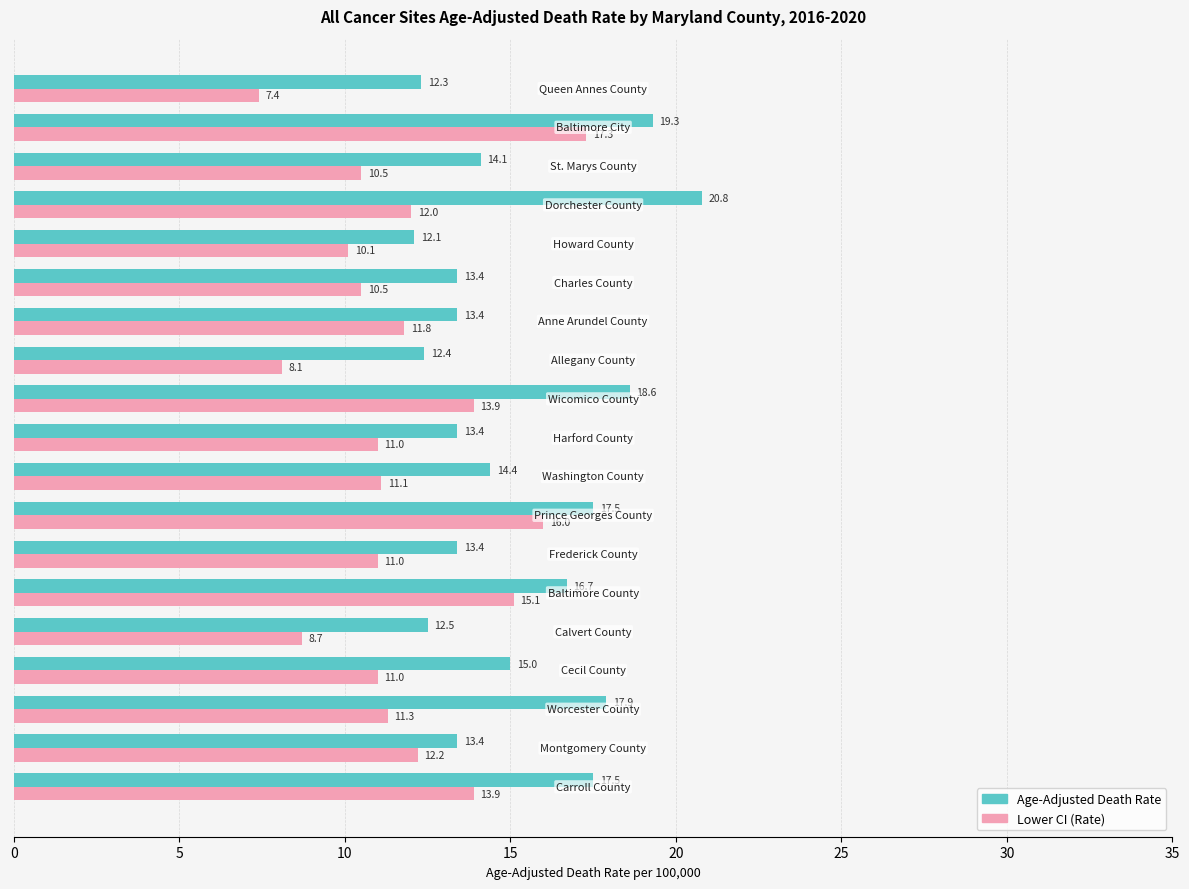

At how many categories does at least one series exceed 14?

10